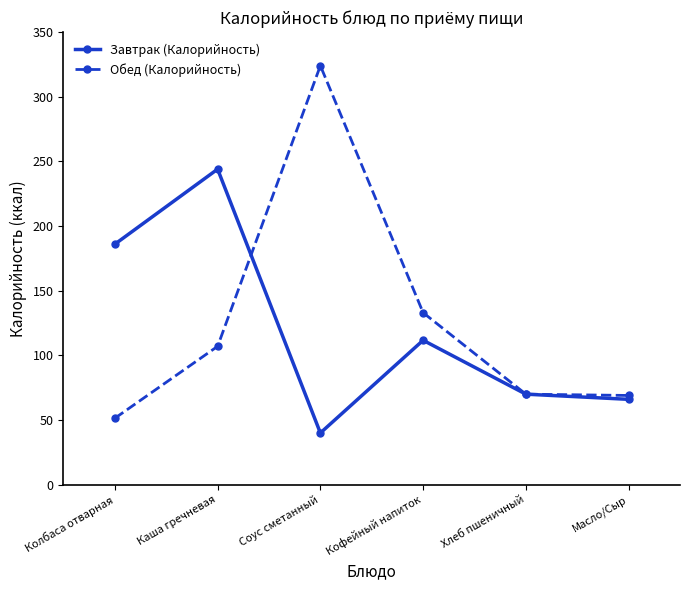

At how many categories does at least one series exceed 159?

3